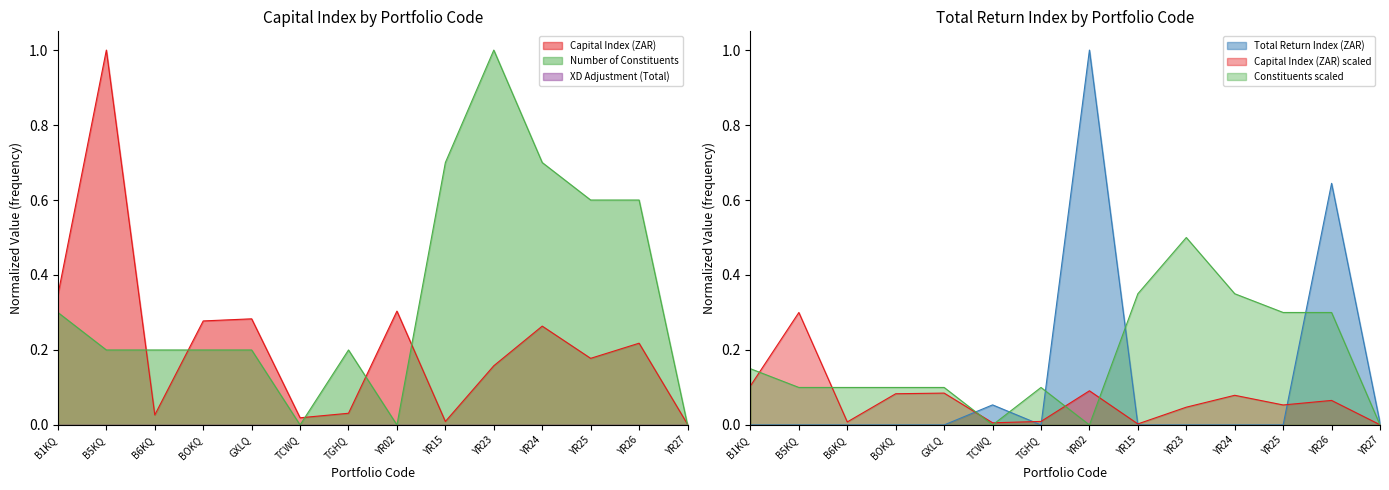

Is the value of Number of Constituents at GXLQ greater than the value of Capital Index (ZAR) at YR27?

Yes